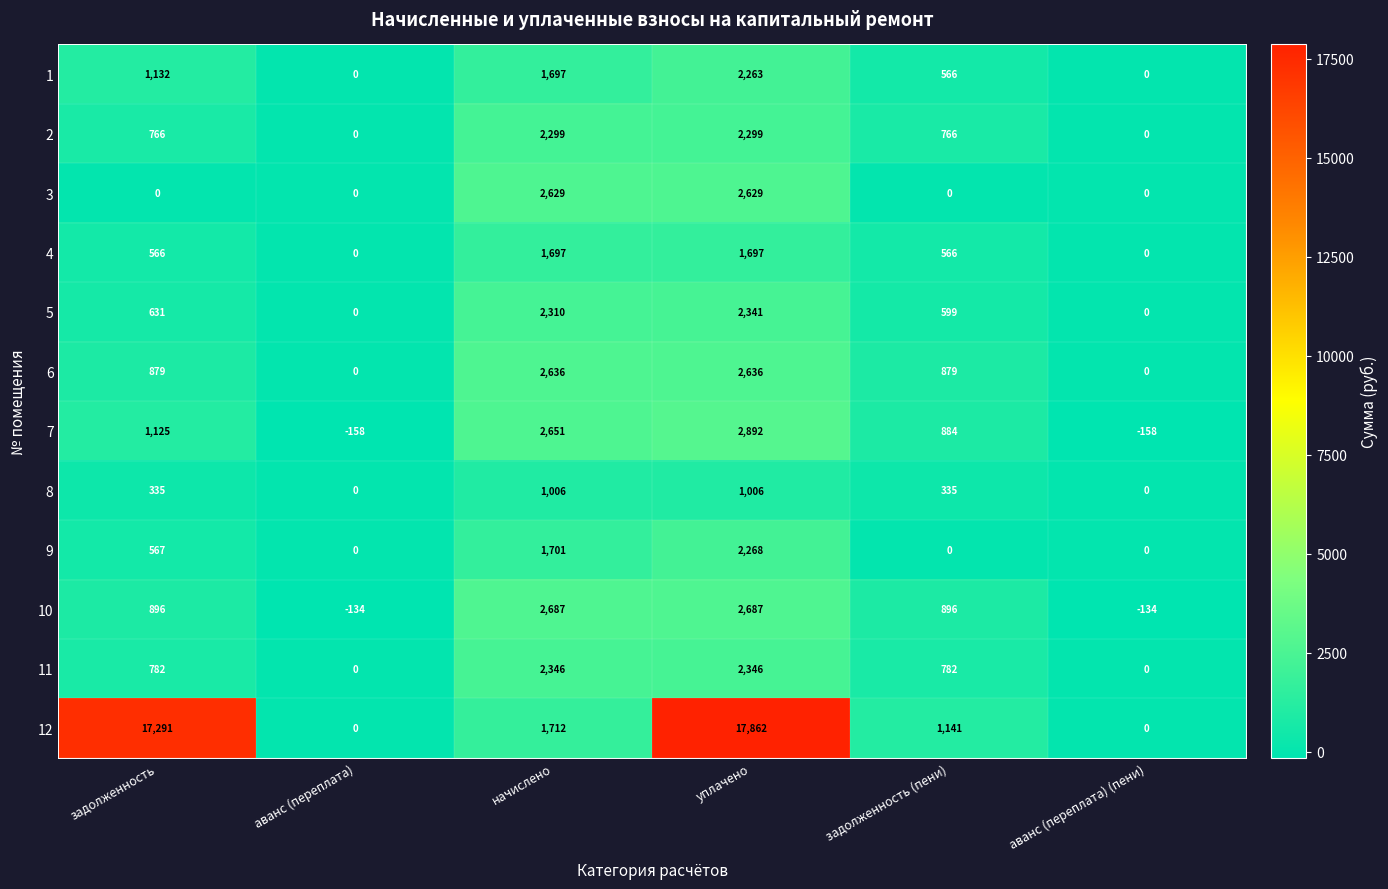

Which category has the highest value across all series?

уплачено